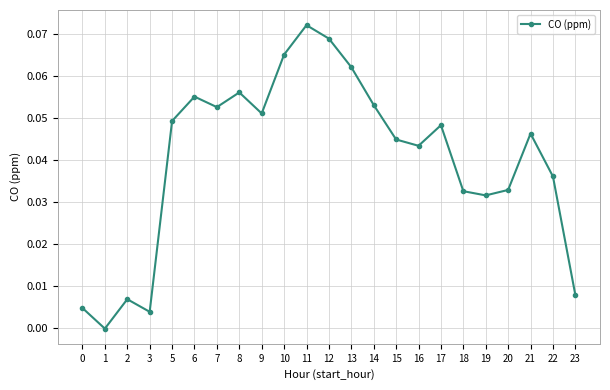

Between 3 and 23, which is larger?

23